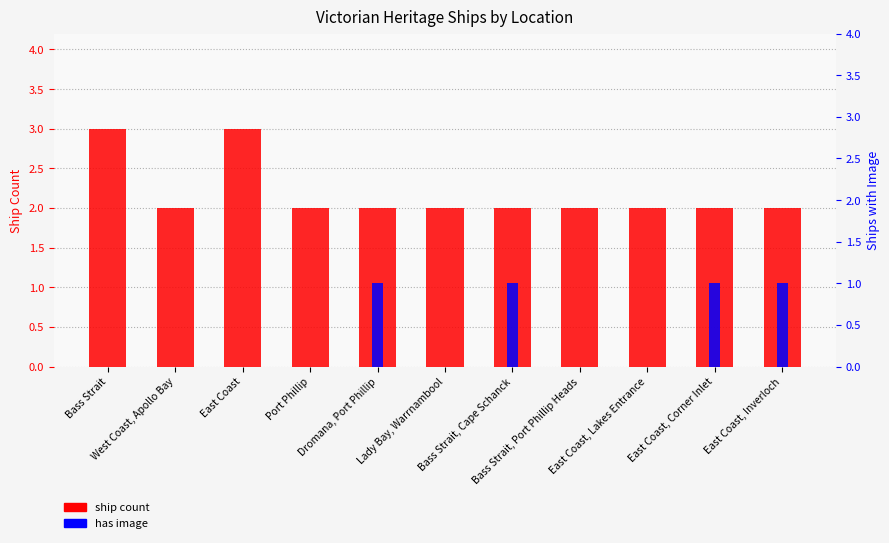

How many distinct data groups are displayed?

2